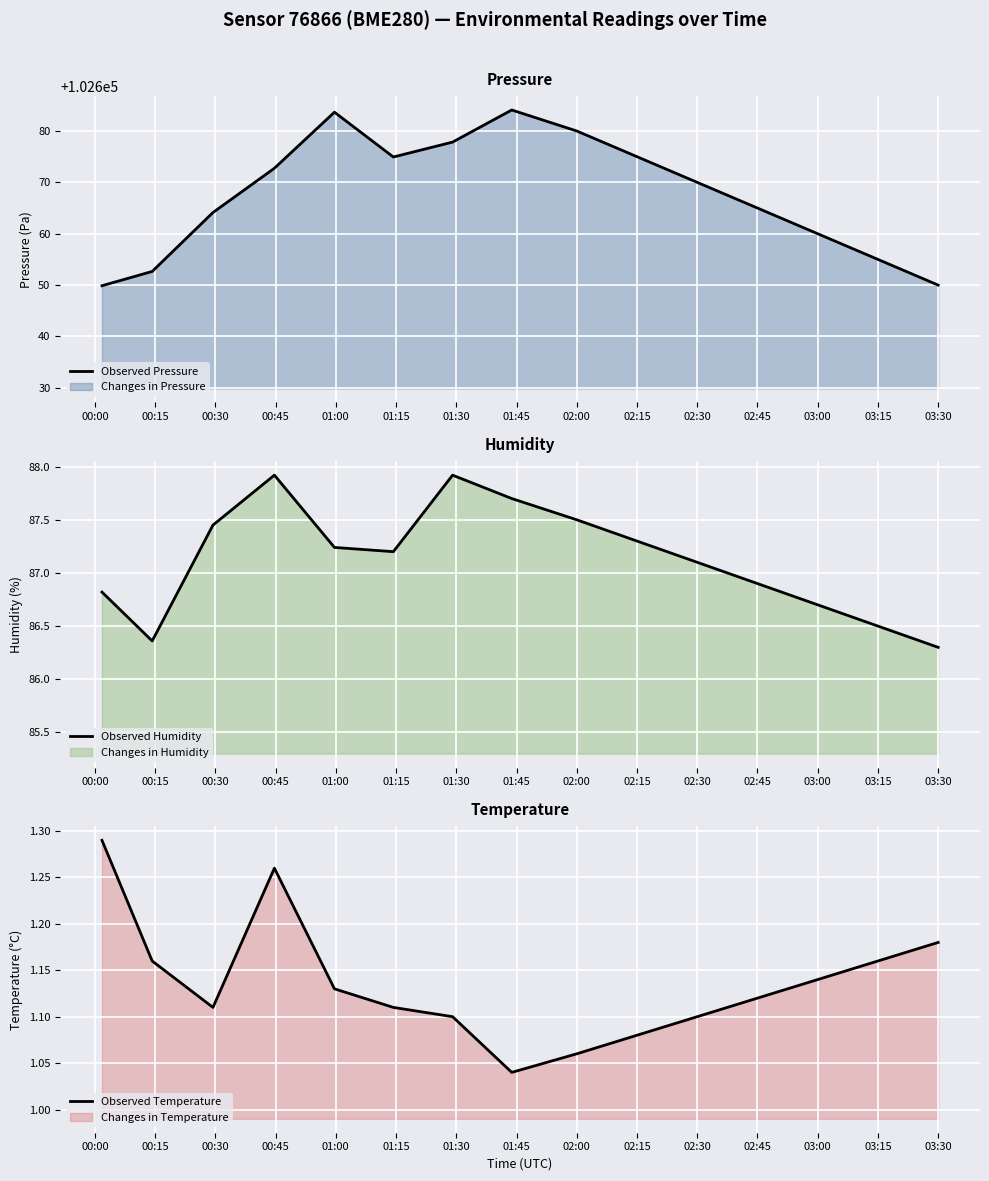

What is the maximum value for Observed Pressure?

102684.1